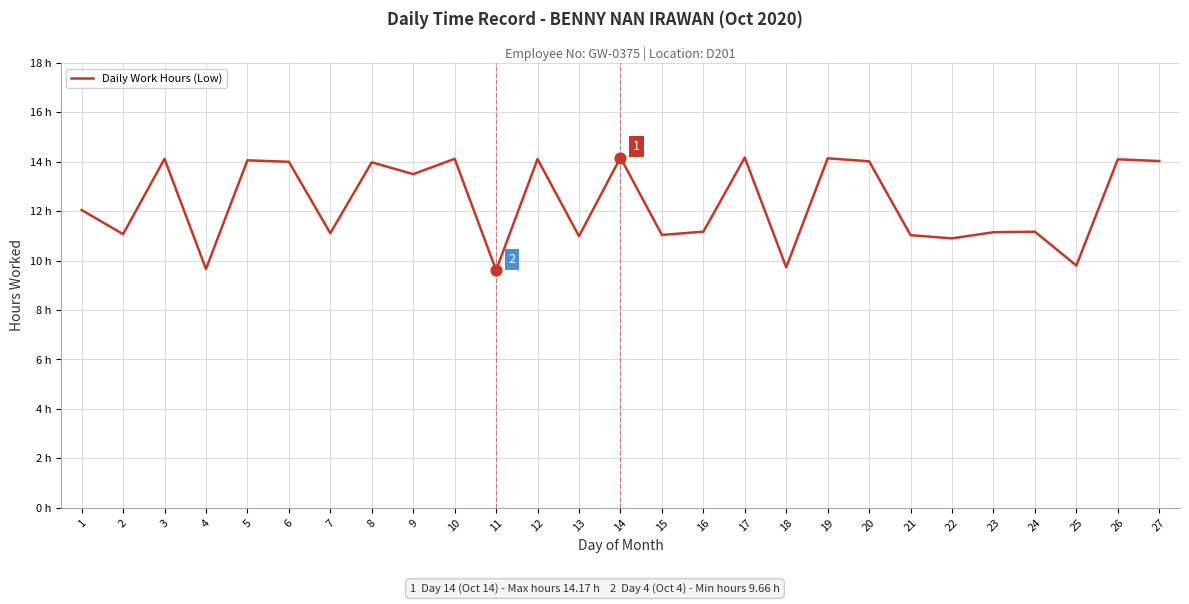

What is the change in value from 2 to 22?

-0.2